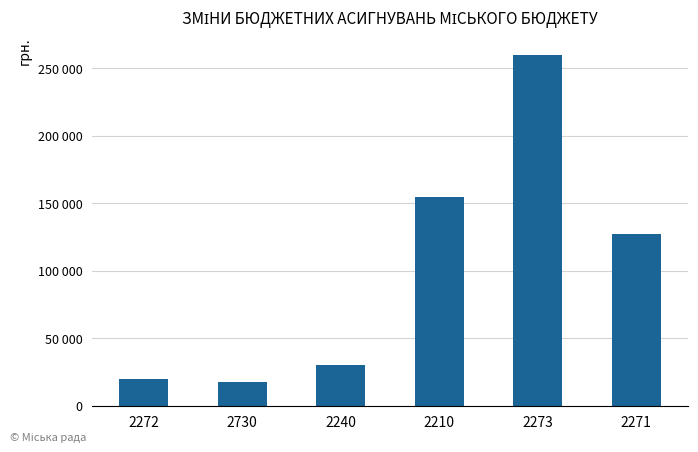

Does the chart contain any negative values?

No